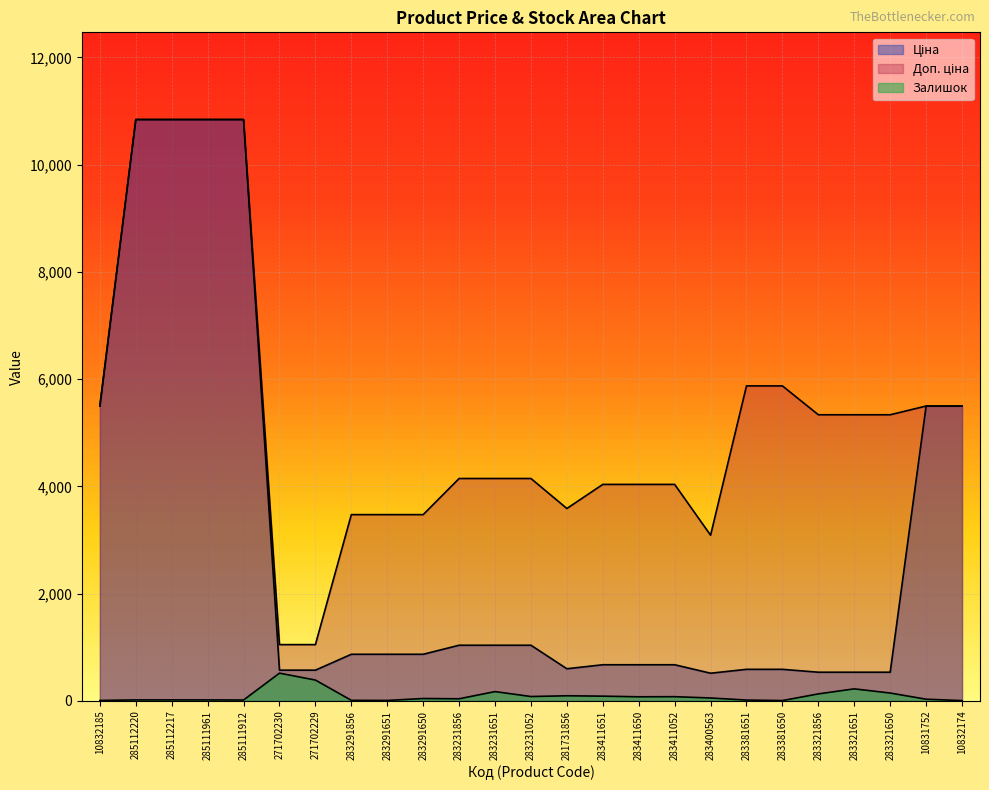

Which category has the lowest value in the Доп. ціна series?

271702230